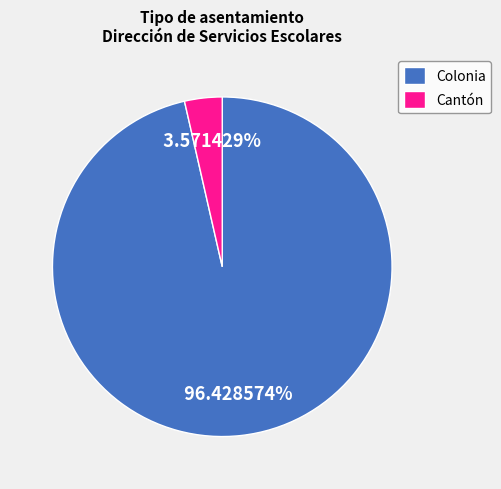

Which slice is the largest?

Colonia